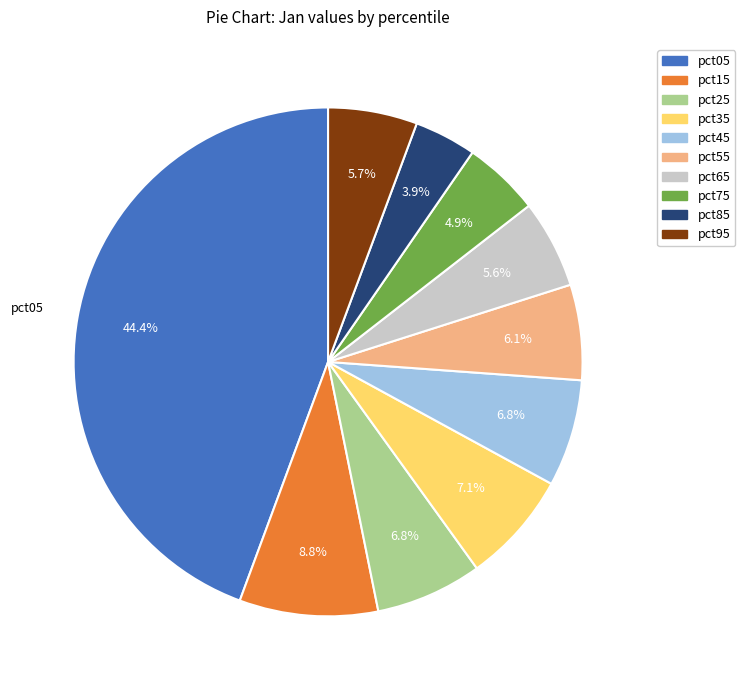

Count the number of slices in the pie.

10